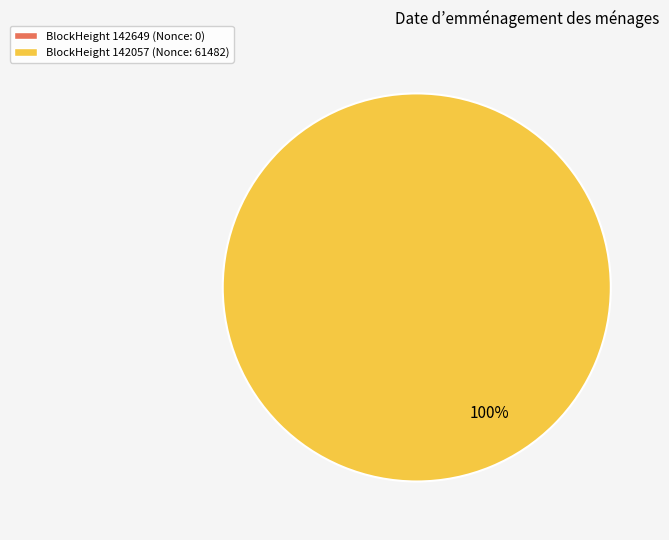

To the nearest percent, what is the average slice percentage?

50%